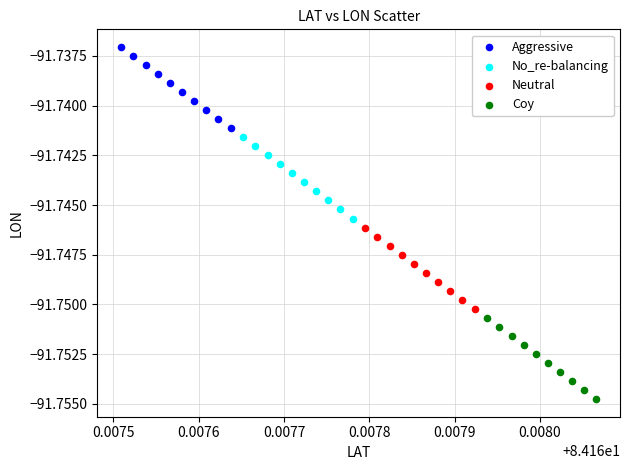

Which series reaches the minimum Y coordinate?

Coy